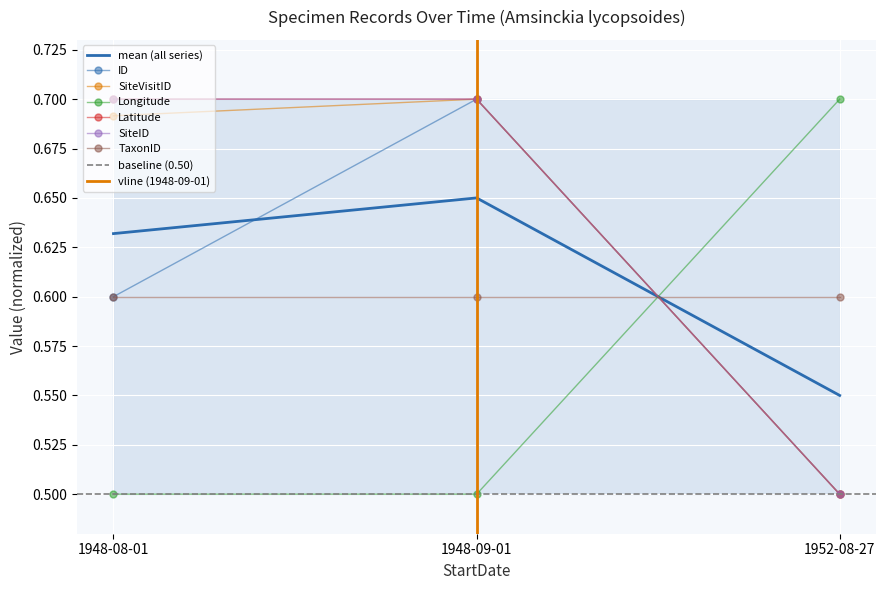

Is the value of Latitude at 1948-08-01 greater than the value of SiteVisitID at 1948-09-01?

No